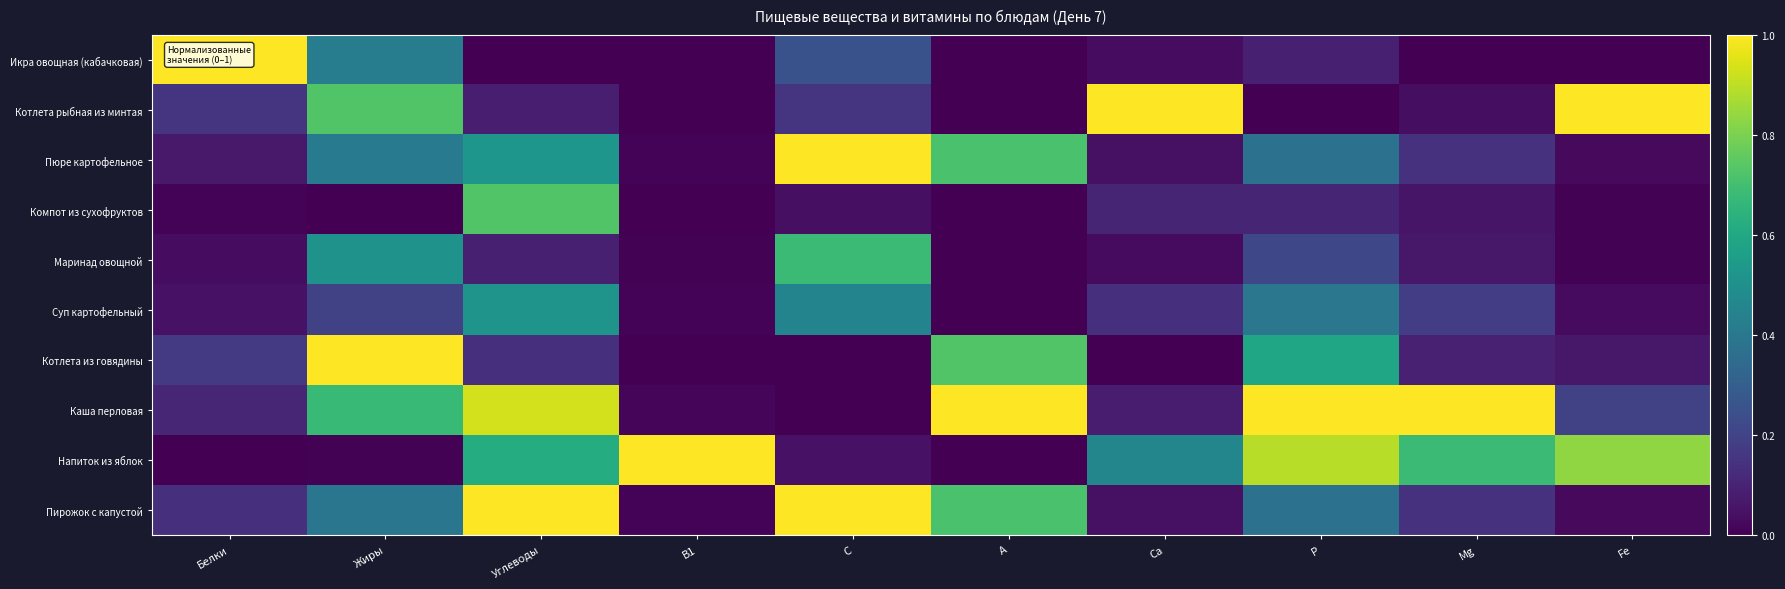

What is the total value across all series at Углеводы?

4.6